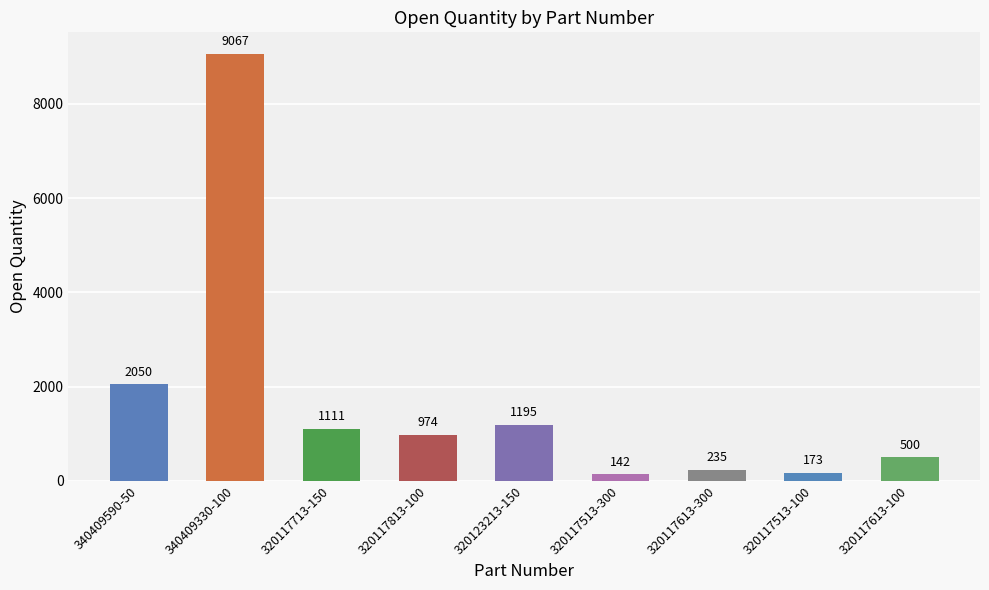

What is the change in value from 340409330-100 to 320117513-100?

-8894